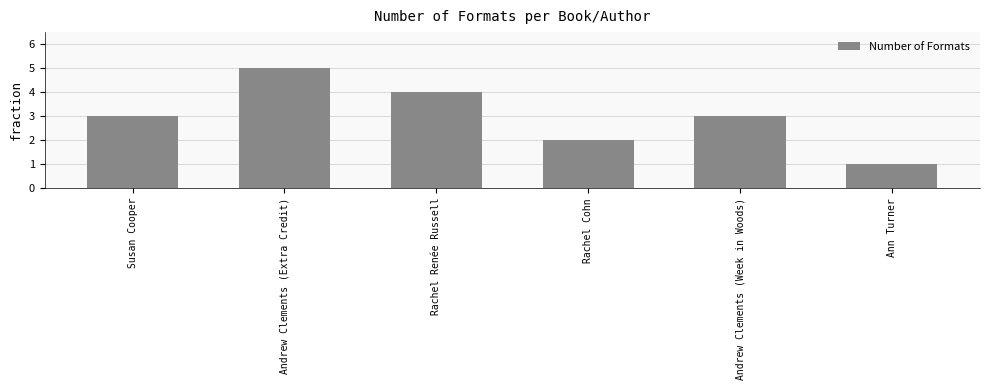

What is the label of the 1st bar from the left?

Susan Cooper